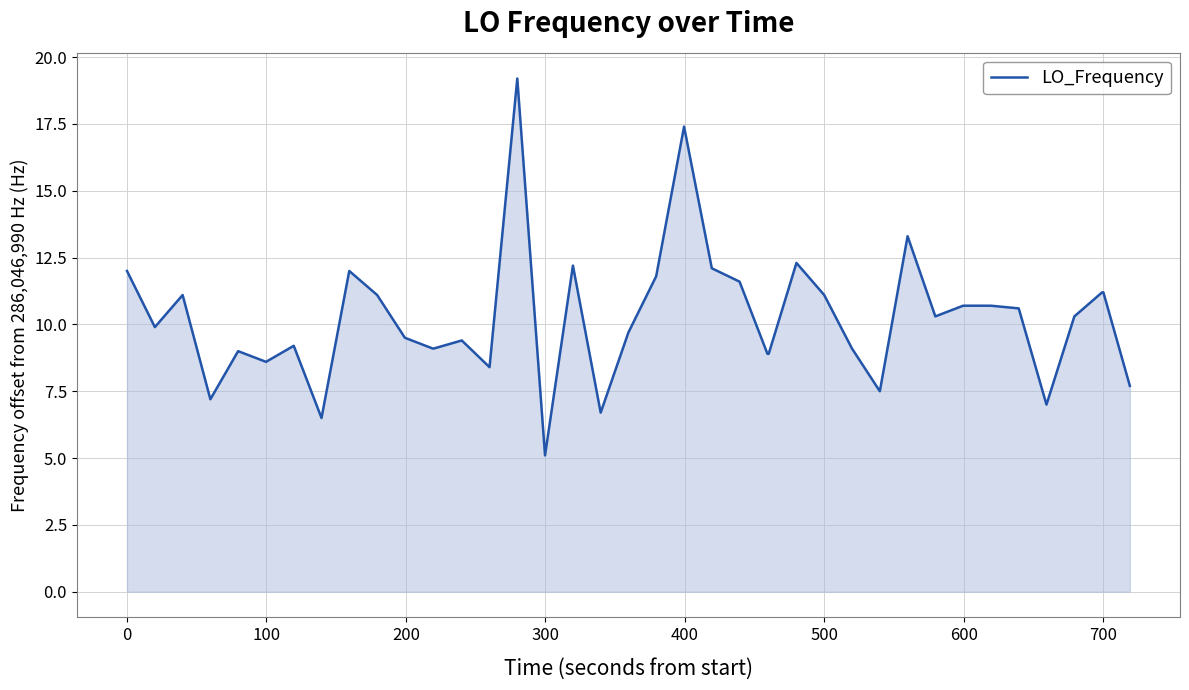

What is the minimum value shown in the chart?

5.1